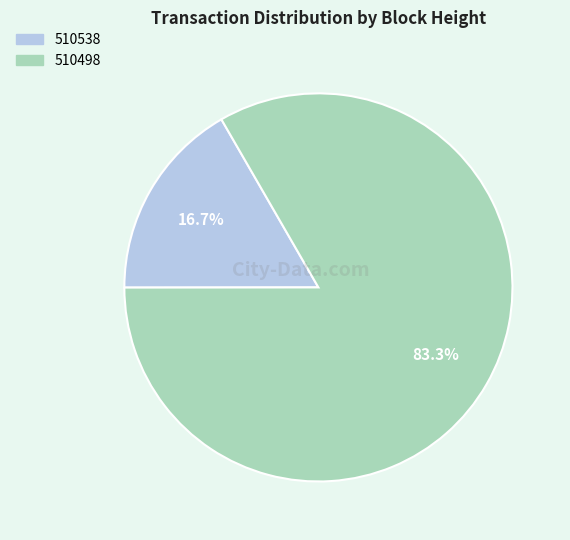

Is the sum of 510538 and 510498 greater than half?

Yes